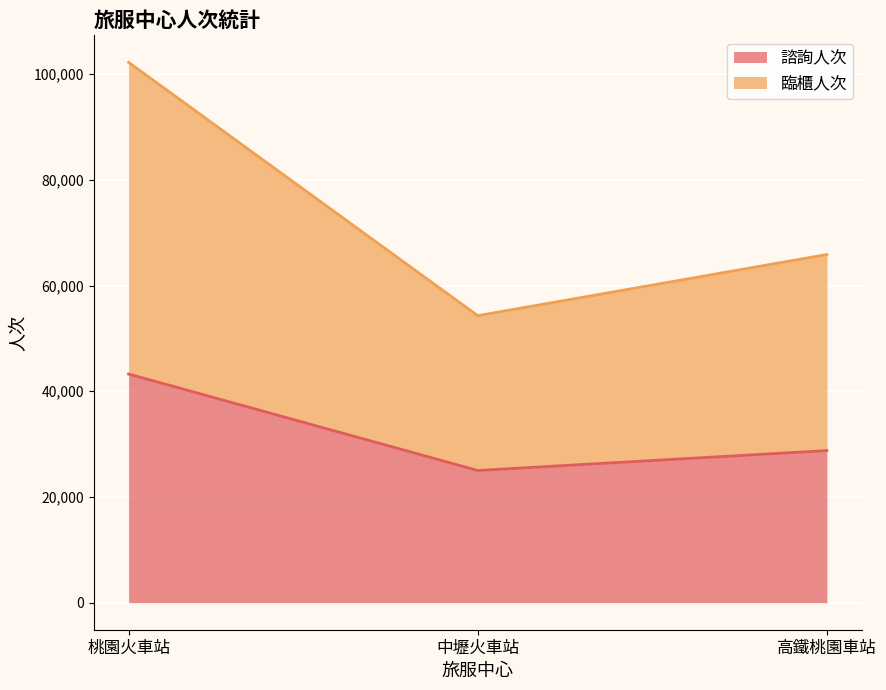

How many 諮詢人次 values are between 25018 and 43265?

3